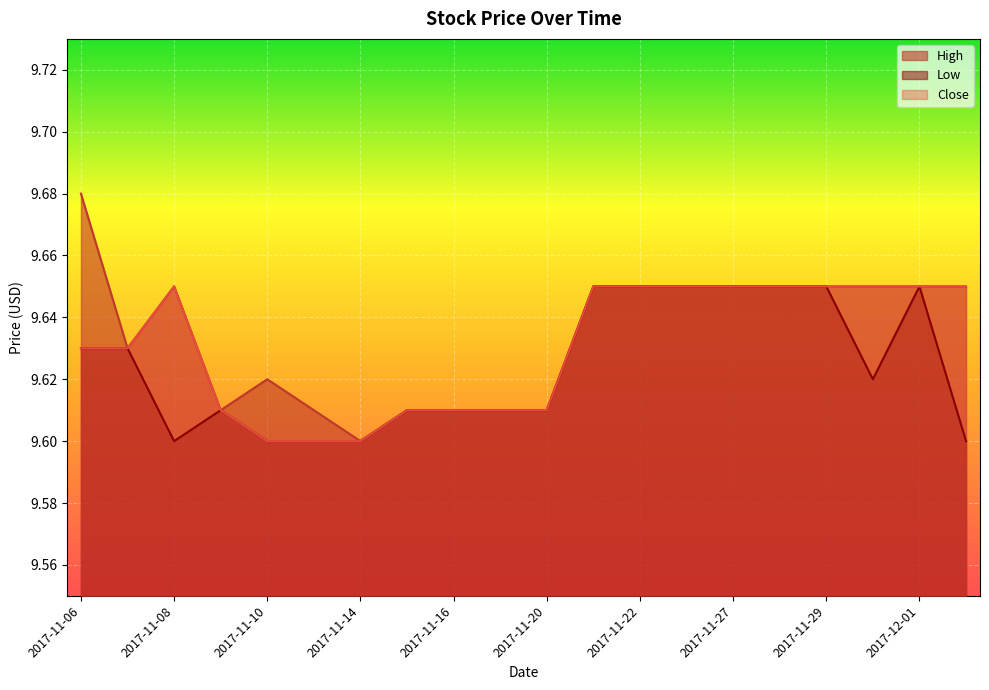

At which category is the sum across all series the highest?

2017-11-21